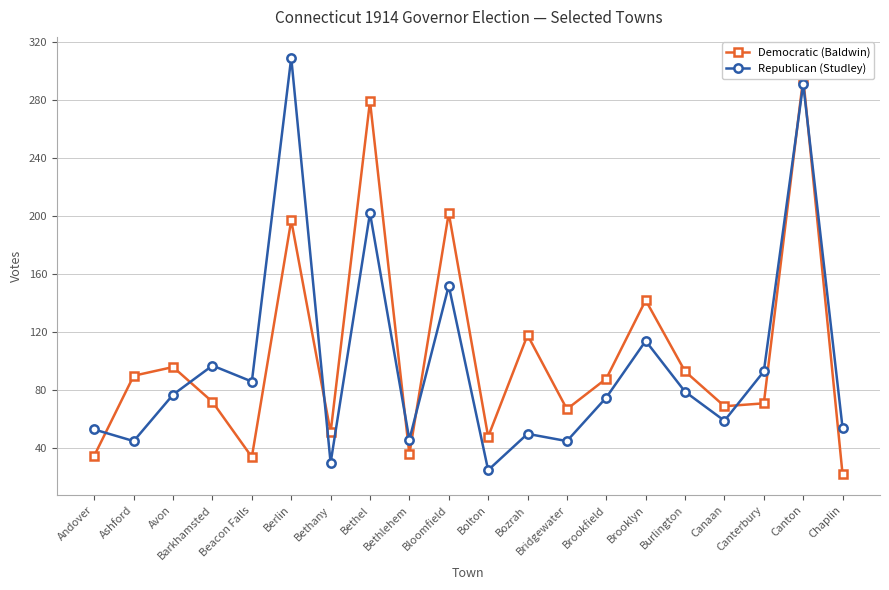

Which series has the largest total across all categories?

Democratic (Baldwin)